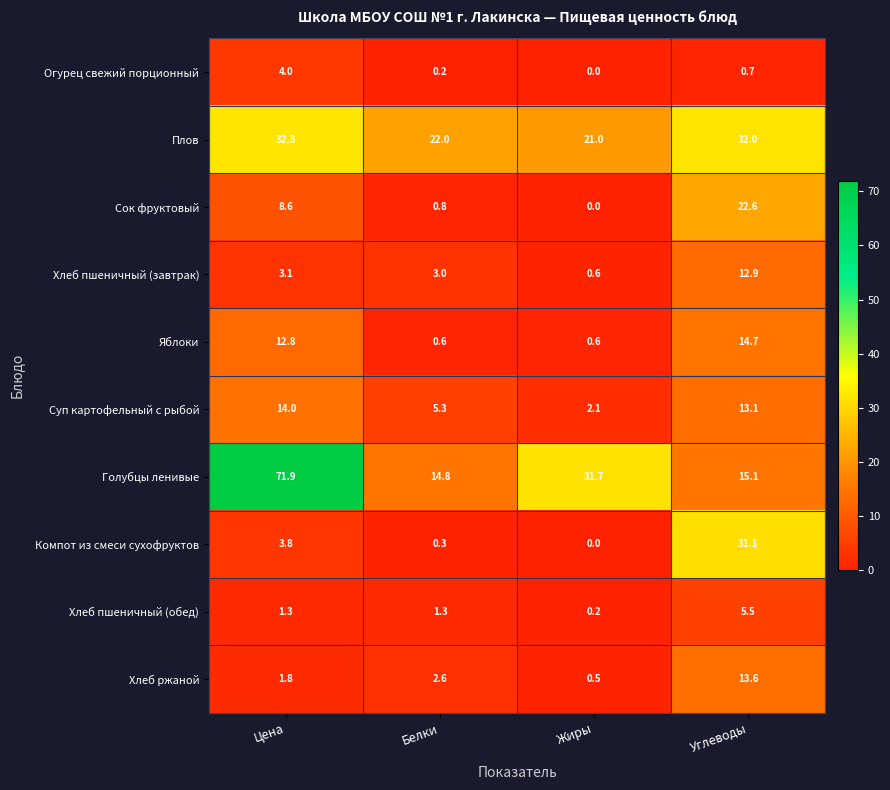

What is the total value across all series at Жиры?

56.7